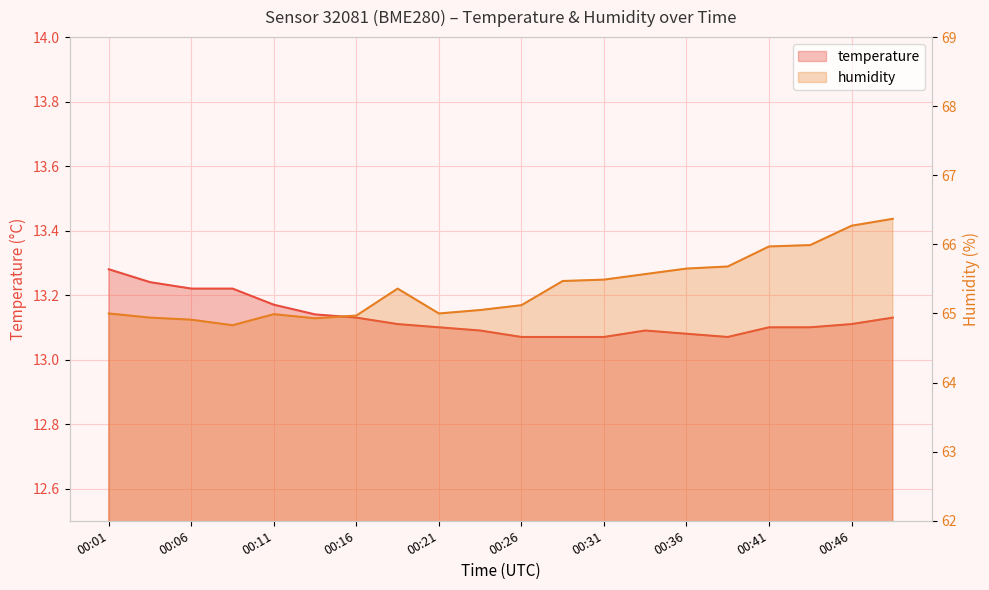

Rank the categories by temperature value from lowest to highest.

00:26, 00:28, 00:31, 00:38, 00:36, 00:23, 00:33, 00:21, 00:41, 00:43, 00:19, 00:46, 00:16, 00:48, 00:14, 00:11, 00:06, 00:09, 00:04, 00:01